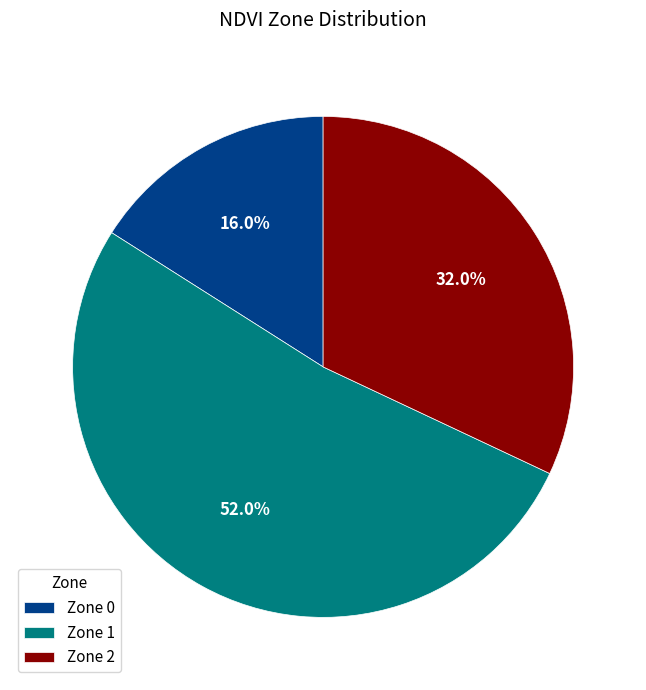

Is it true that Zone 2 is 26% of the pie?

False